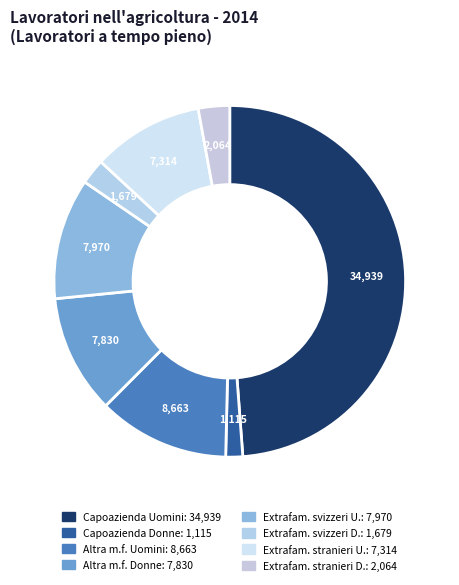

How many segments does this pie chart have?

8